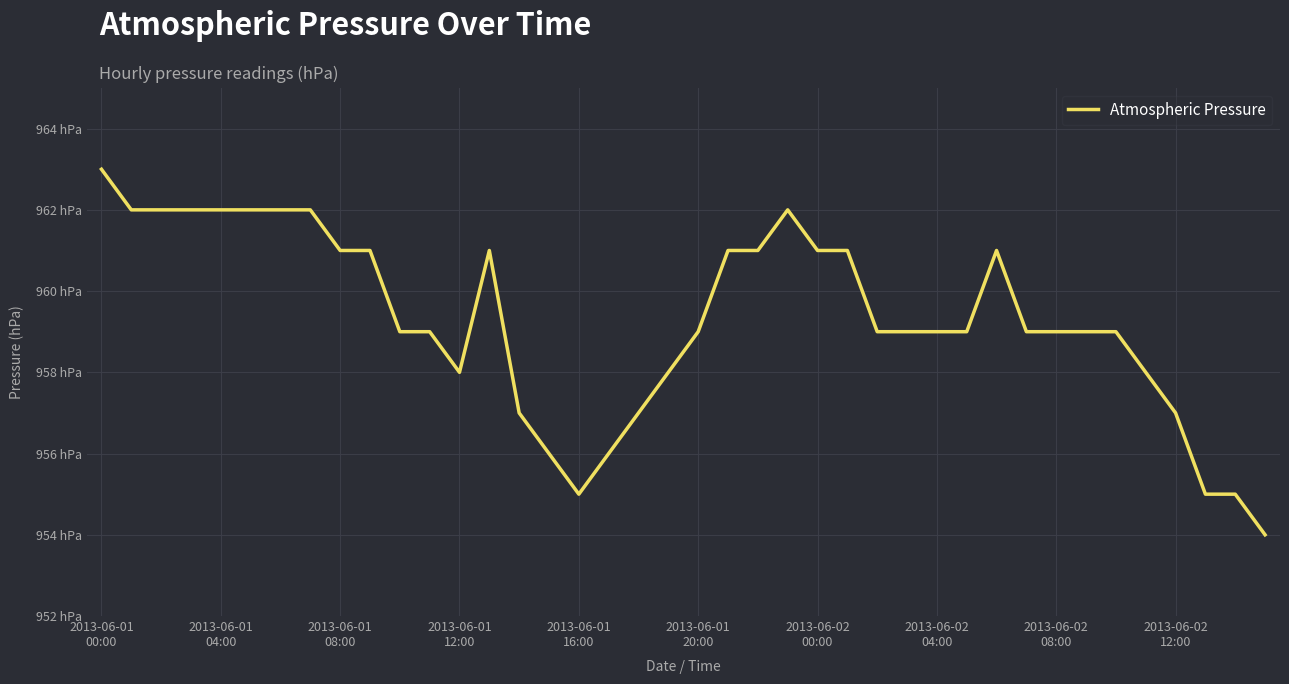

What is the smallest value displayed?

954